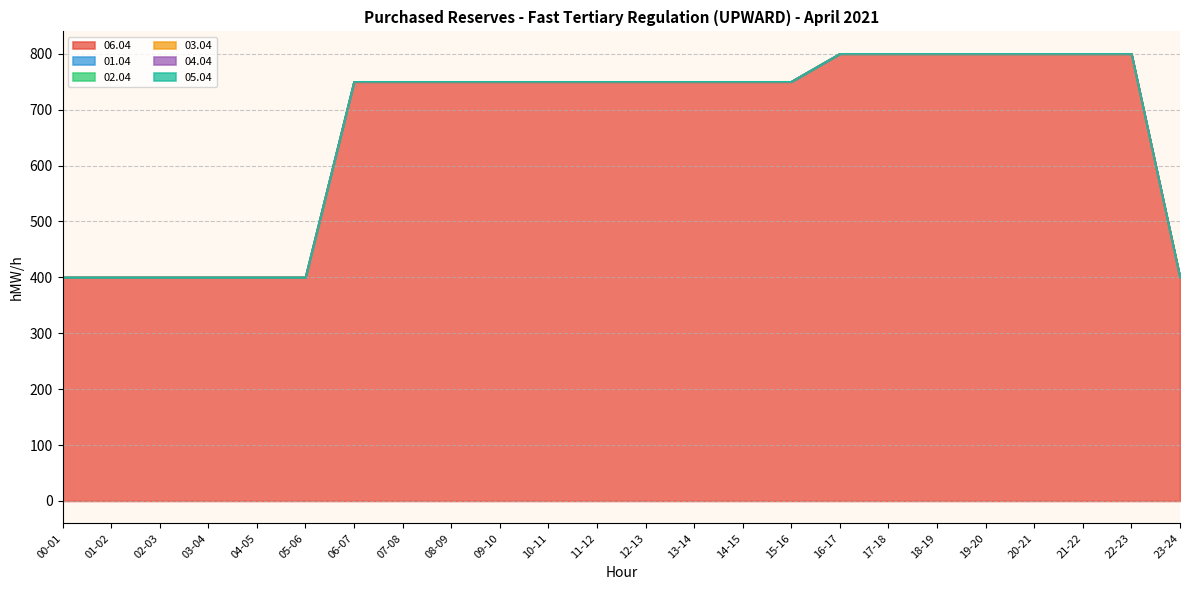

True or false: 06.04 and 03.04 cross at least once.

False